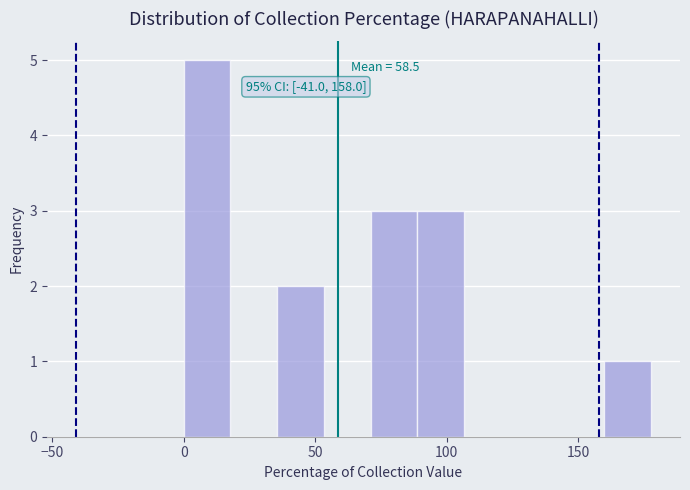

Around what value on the x-axis is the tallest bar? Give the approximate position of its centre, as read against the axis.

10